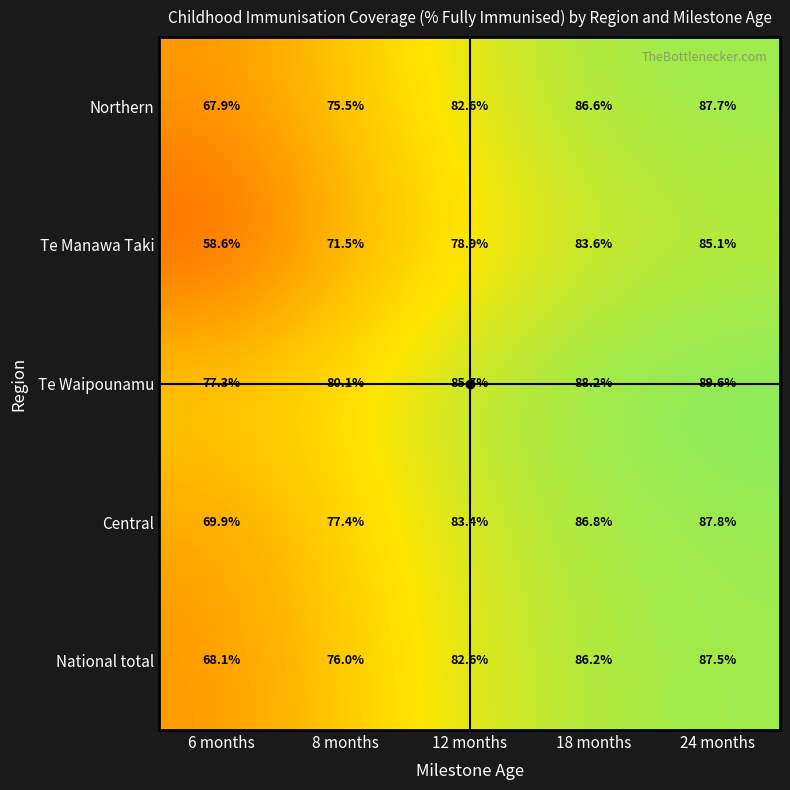

What is the average value of the Te Waipounamu series?

84.2